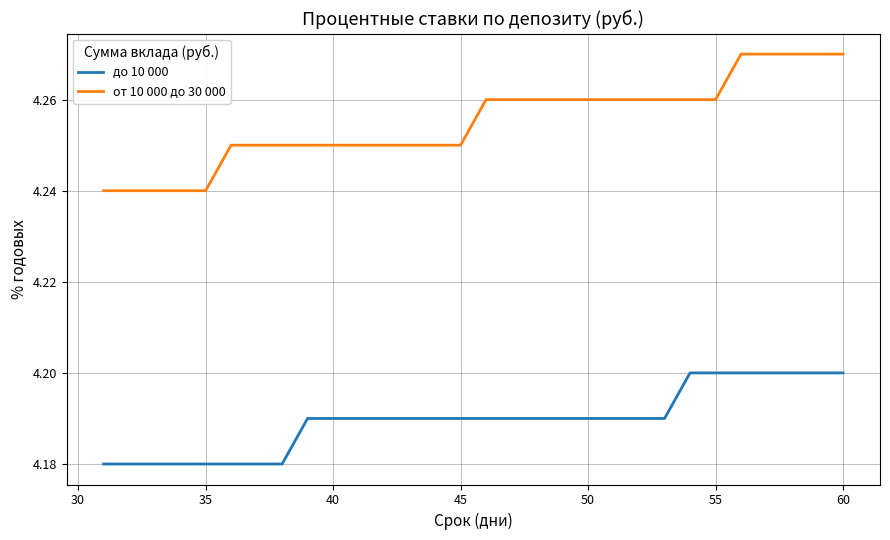

True or false: от 10 000 до 30 000 and до 10 000 cross at least once.

False